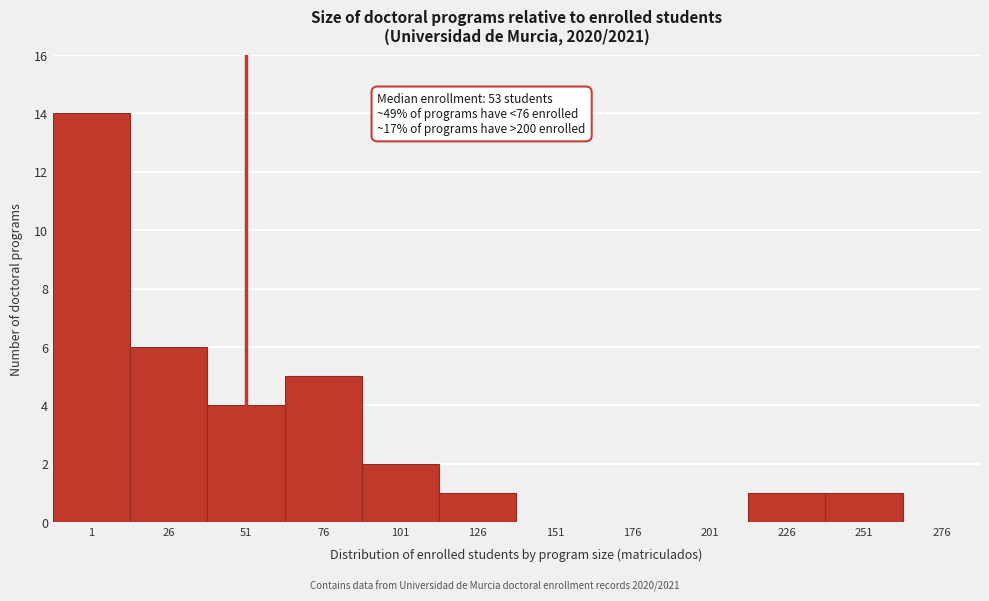

Reading left to right, what are all the values shown in this chart?

1=14	26=6	51=4	76=5	101=2	126=1	151=0	176=0	201=0	226=1	251=1	276=0